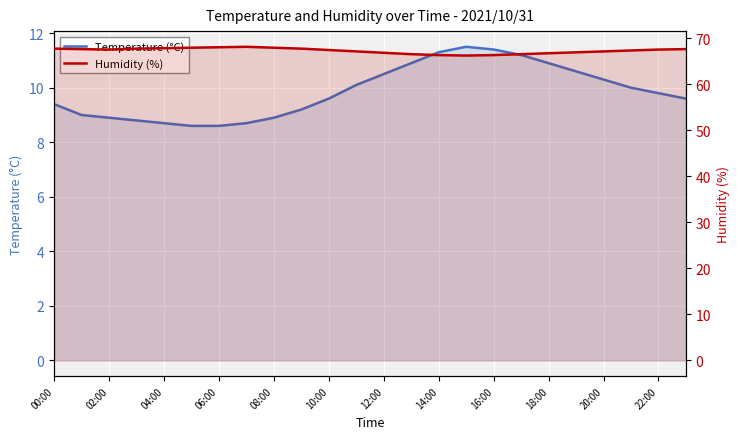

Is the value of Humidity (%) at 06:00 greater than the value of Temperature (°C) at 22:00?

Yes